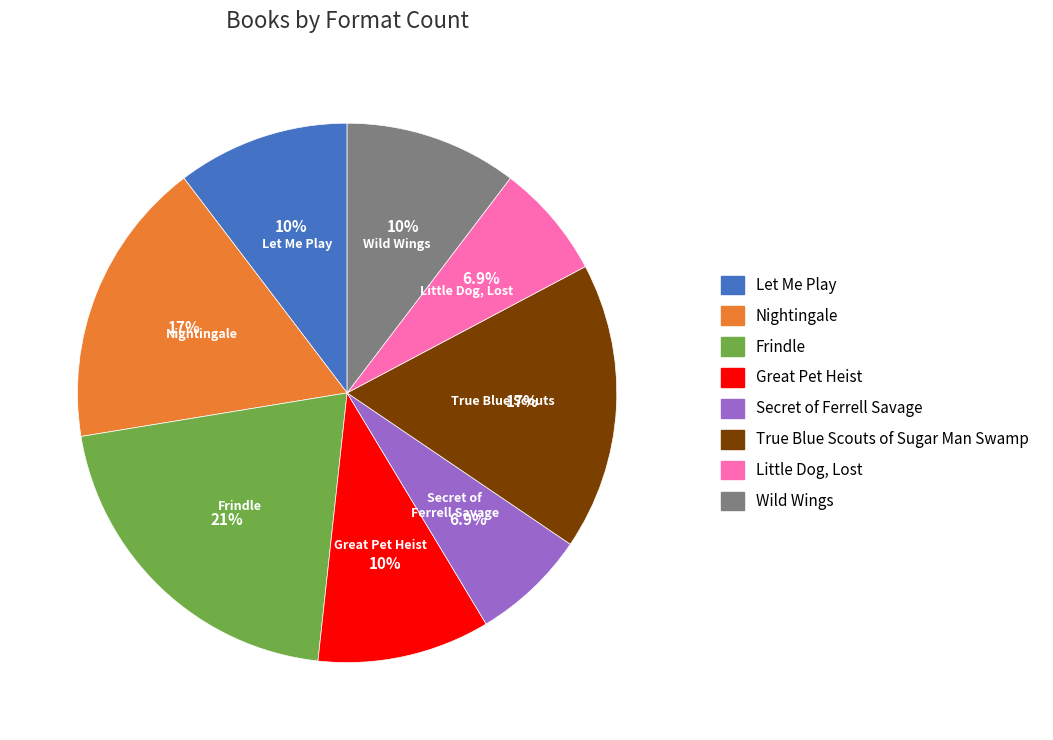

Does Frindle represent more than half of the total?

No